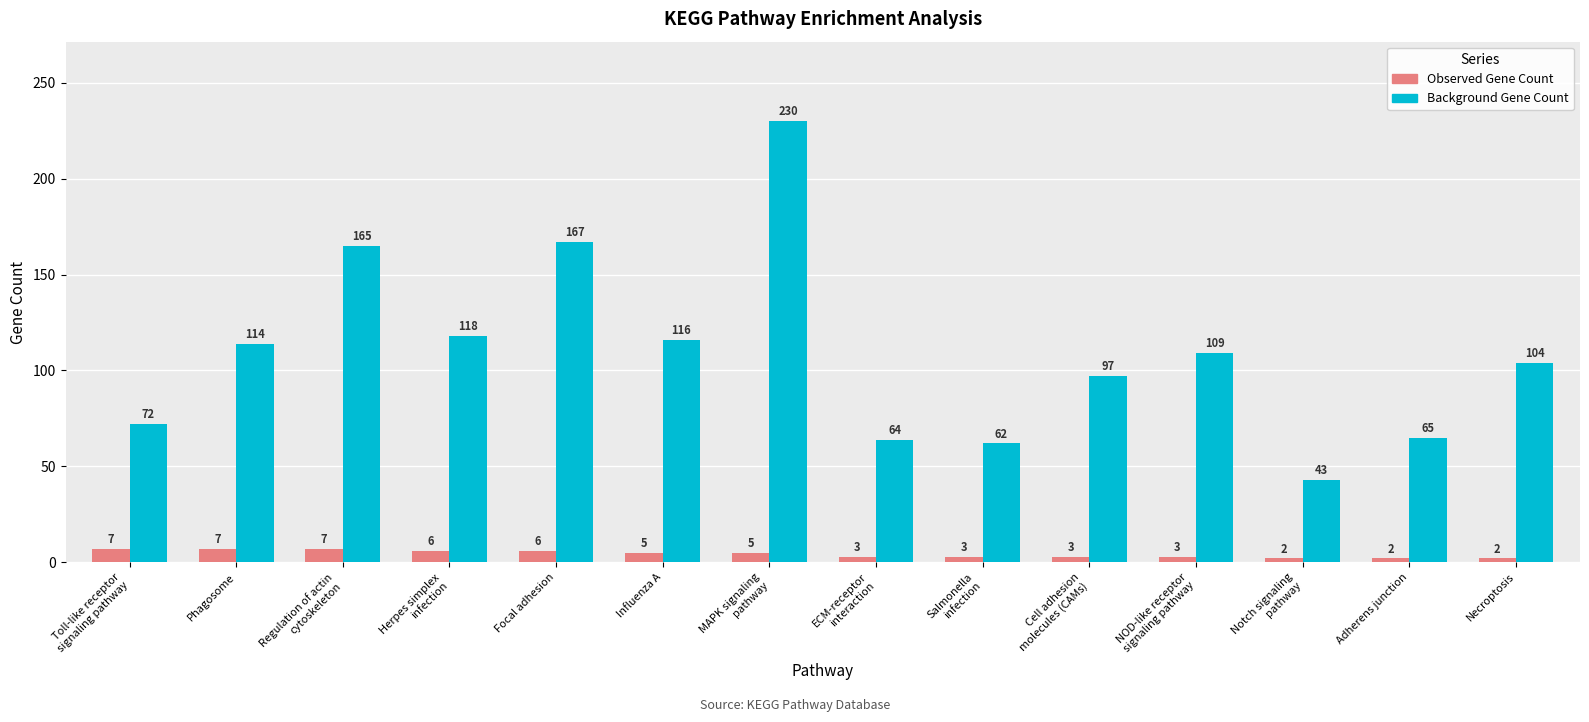

What is the difference between the highest and lowest values at Necroptosis?

102